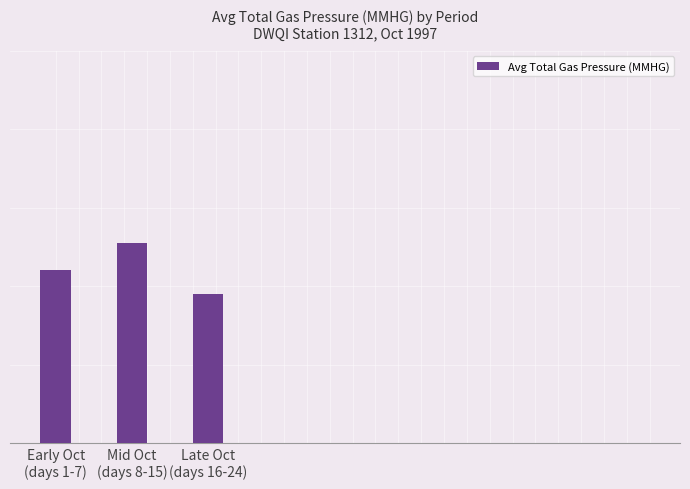

What is the approximate value at Late Oct
(days 16-24)?

791.8